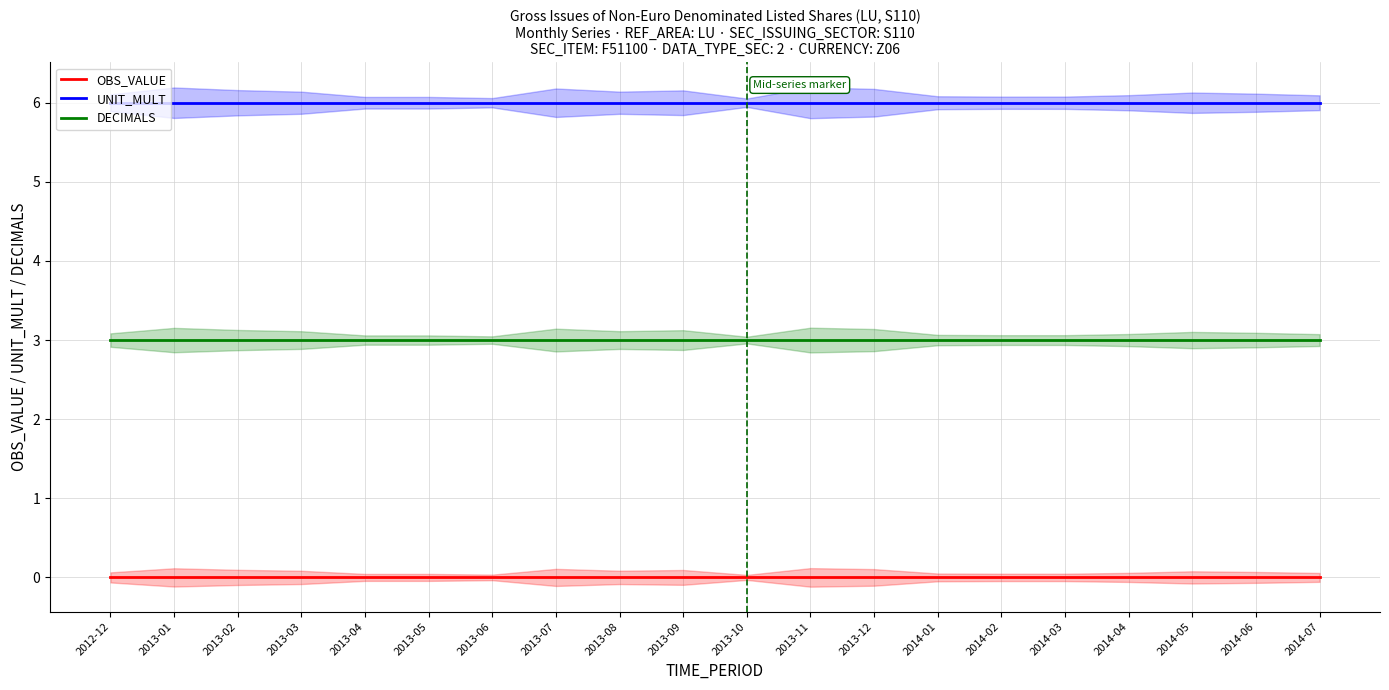

Is the value of OBS_VALUE at 2014-06 greater than the value of DECIMALS at 2013-10?

No